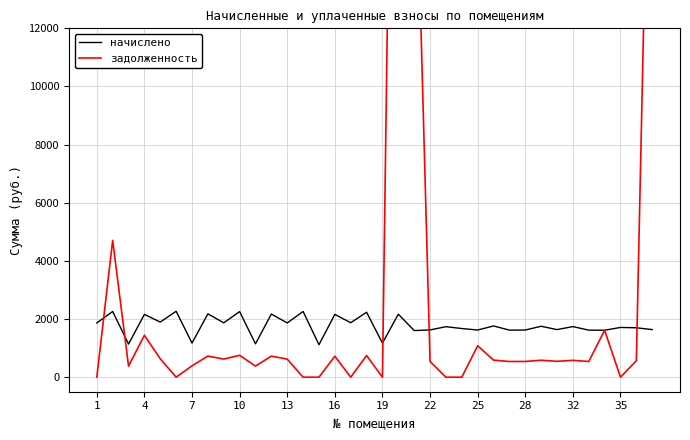

In начислено, how many points are lower than both neighbors (excluding endpoints)?

14